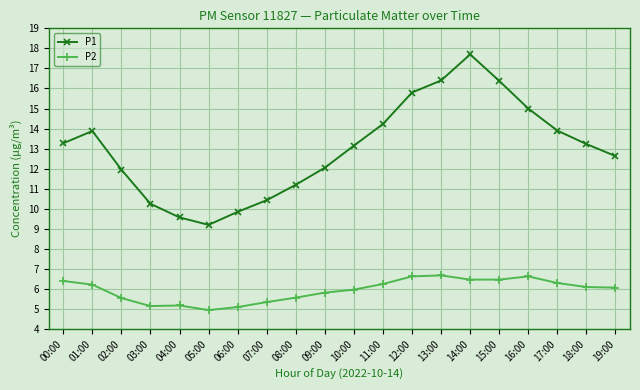

At how many categories does at least one series exceed 8?

20